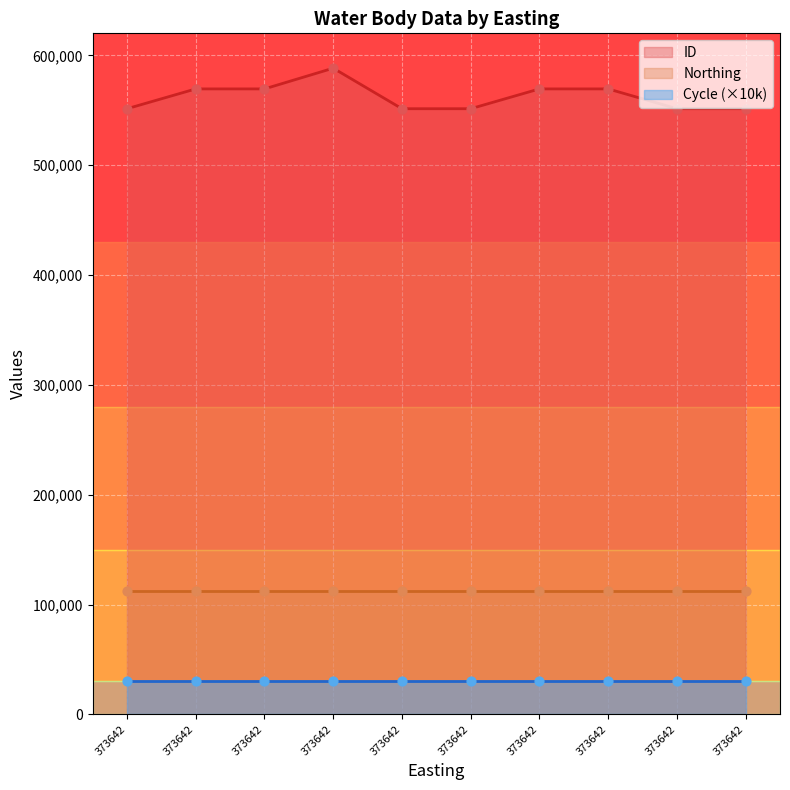

What are all the series names shown in the legend?

ID, Northing, Cycle